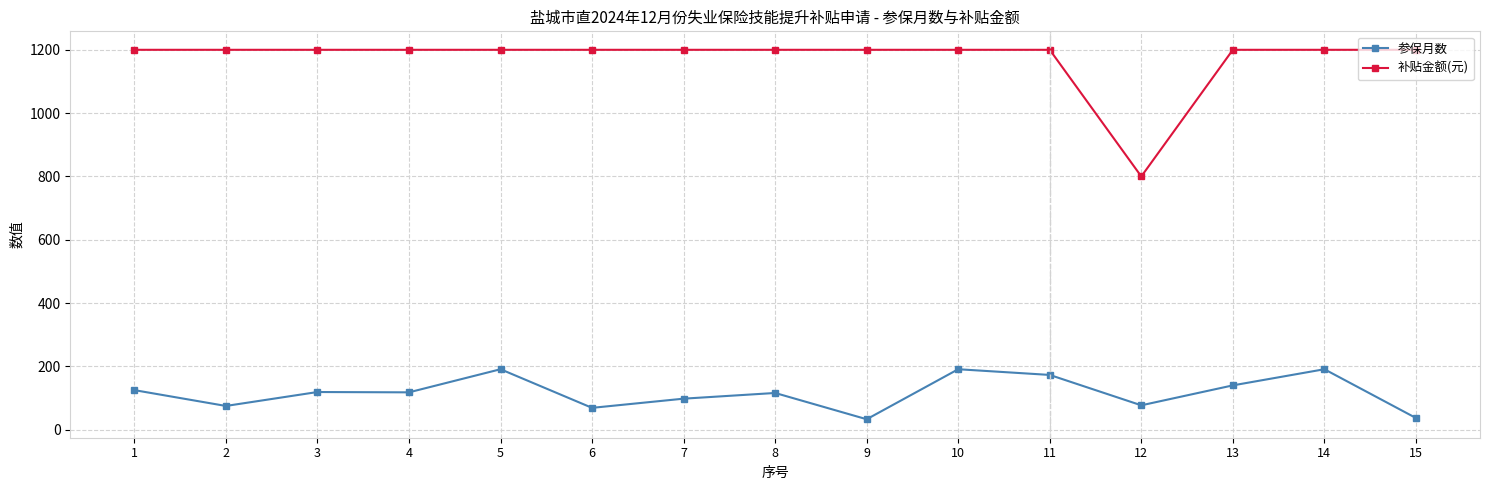

Where is the first local minimum for 参保月数?

2